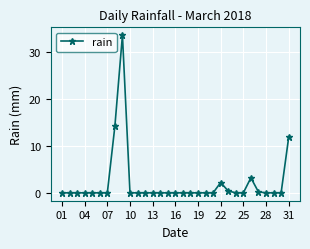

What is the greatest value displayed?

33.6